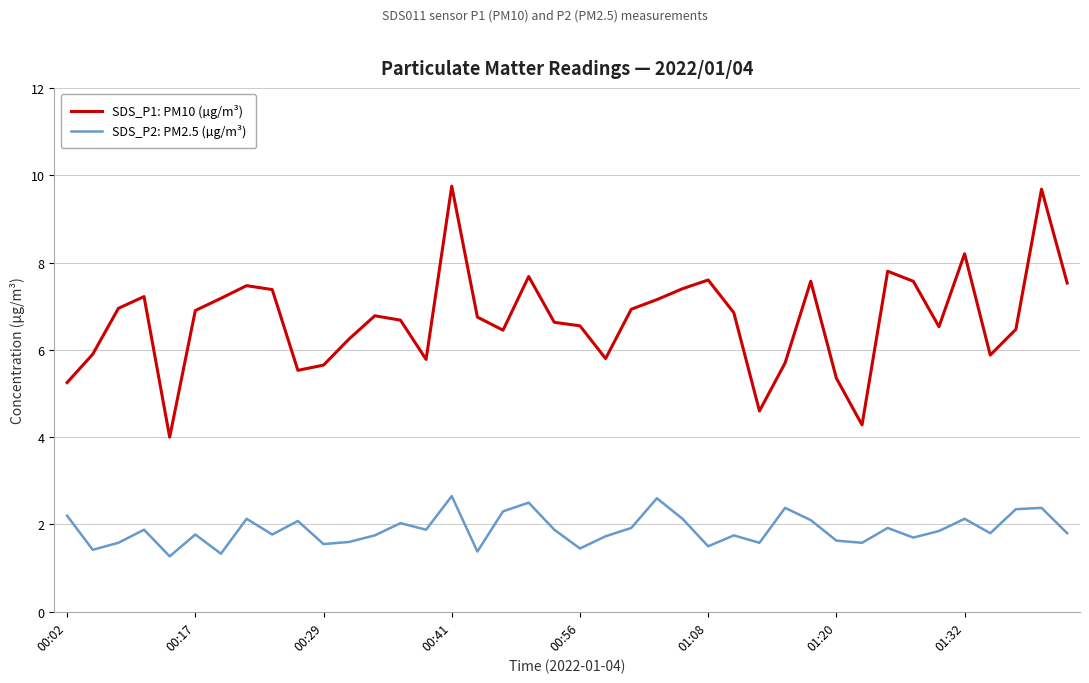

Which series has the largest total across all categories?

SDS_P1: PM10 (µg/m³)